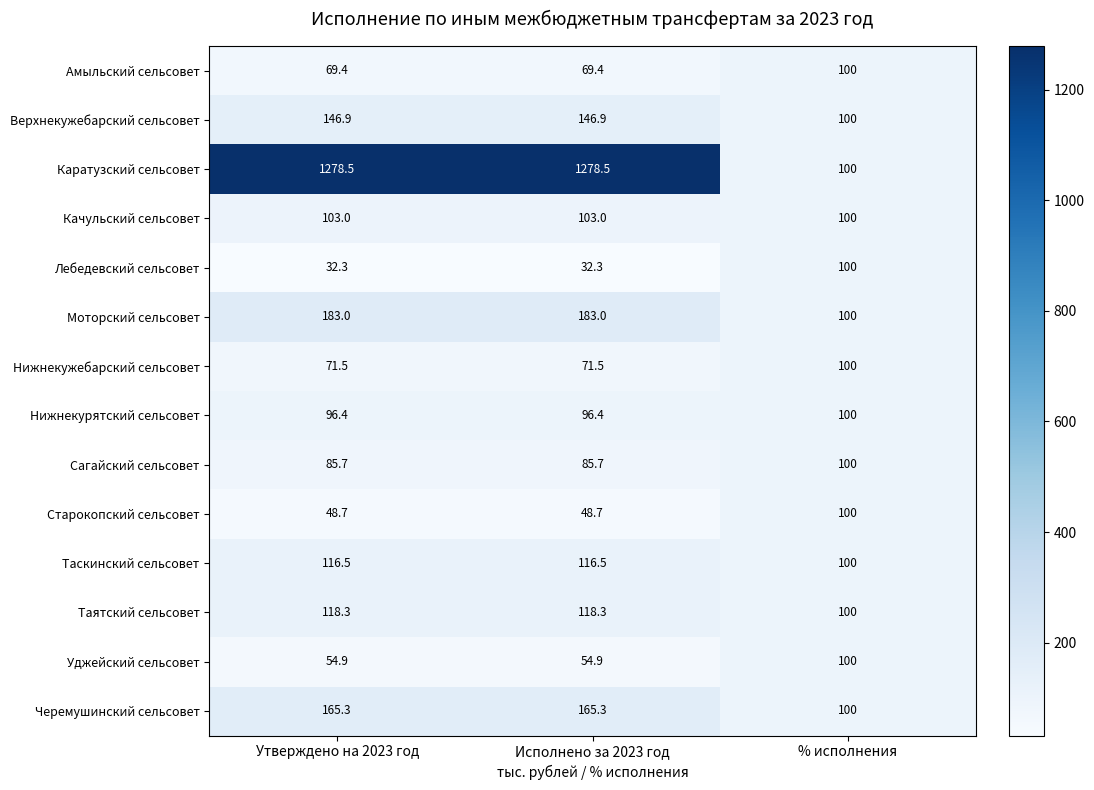

What is the sum of all Моторский сельсовет values?

466.0